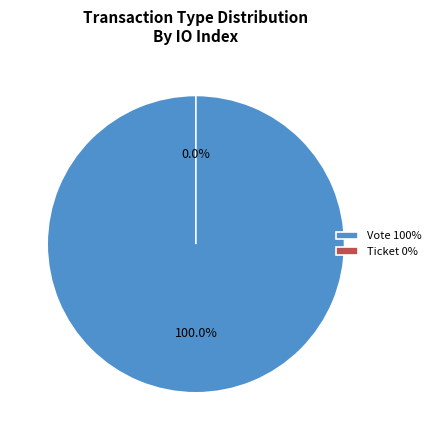

Which category has the biggest portion of the pie?

Vote